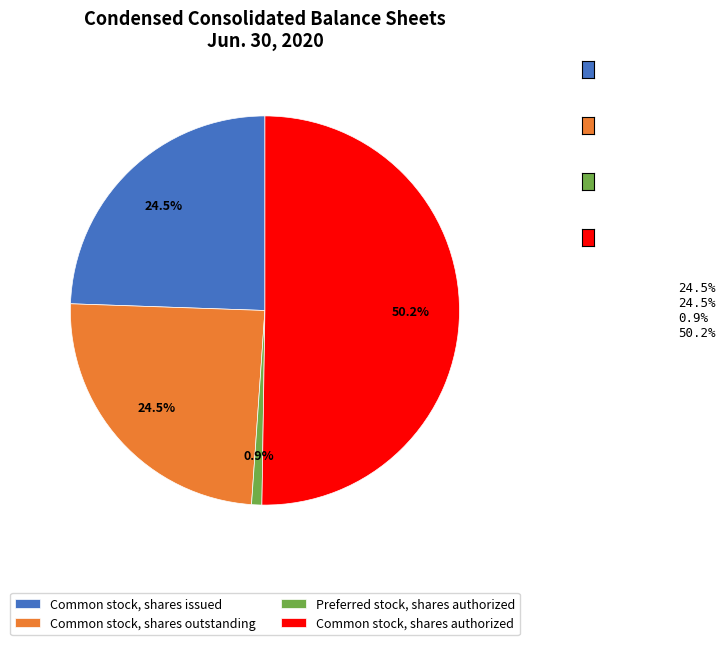

What percentage is NOT represented by Common stock, shares issued?

75.5%